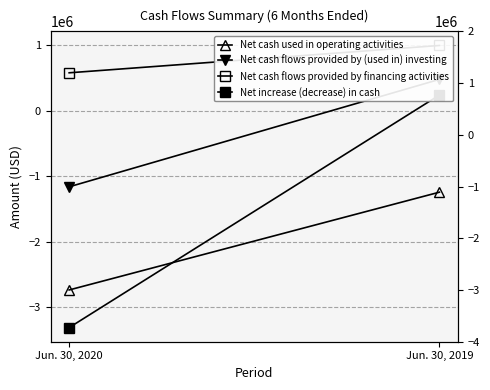

At how many categories does at least one series exceed -2301065?

2